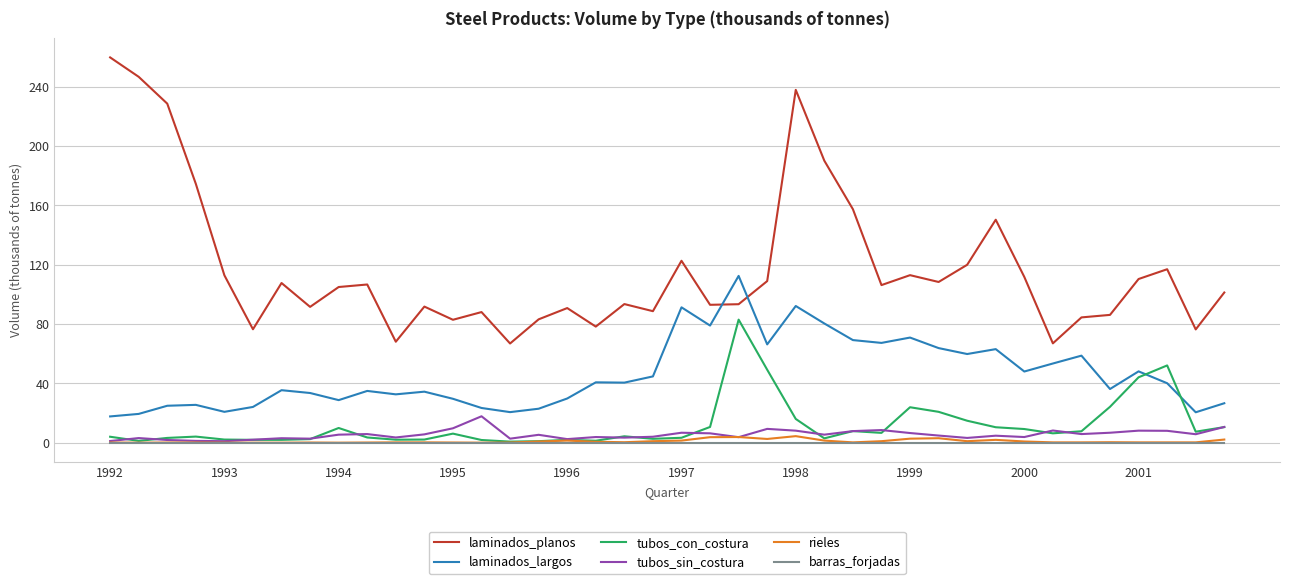

Which series has the largest total across all categories?

laminados_planos